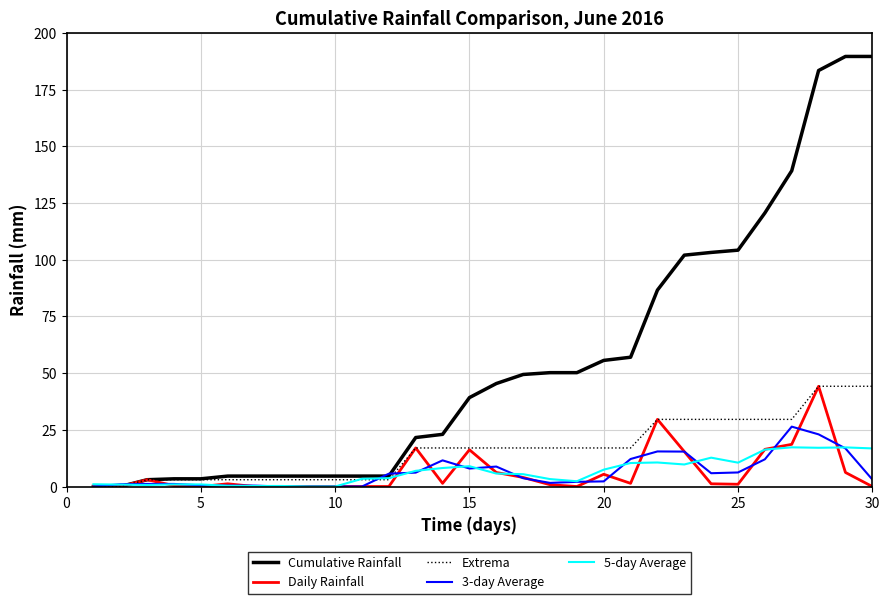

Which series has the largest range (max minus min)?

Cumulative Rainfall